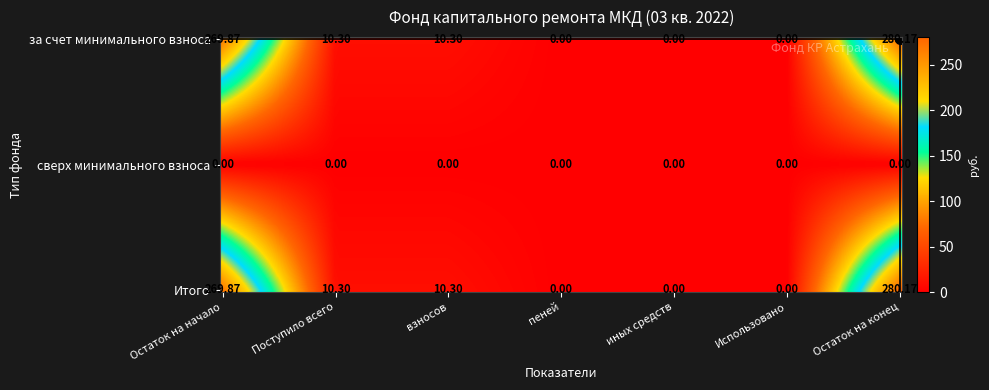

How many positive values does the Итого series have?

4